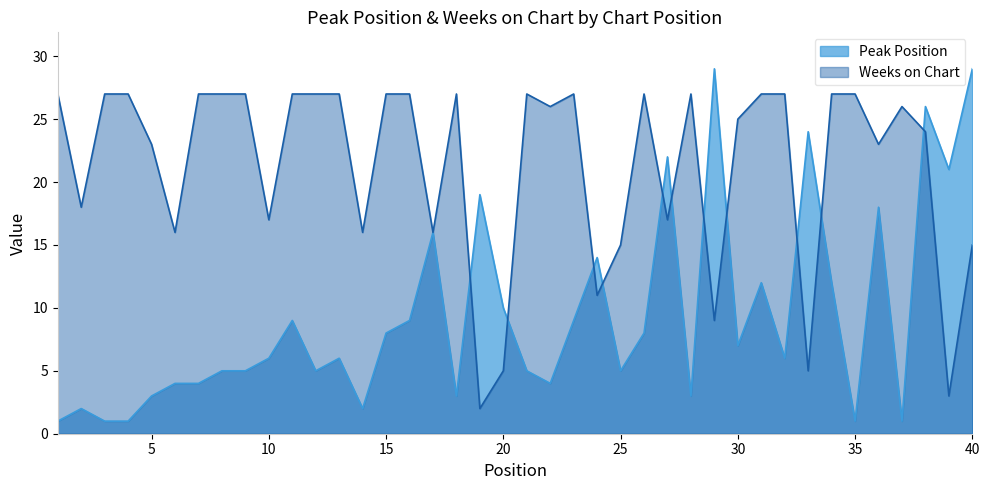

At which label is Weeks on Chart closest to 14?

25